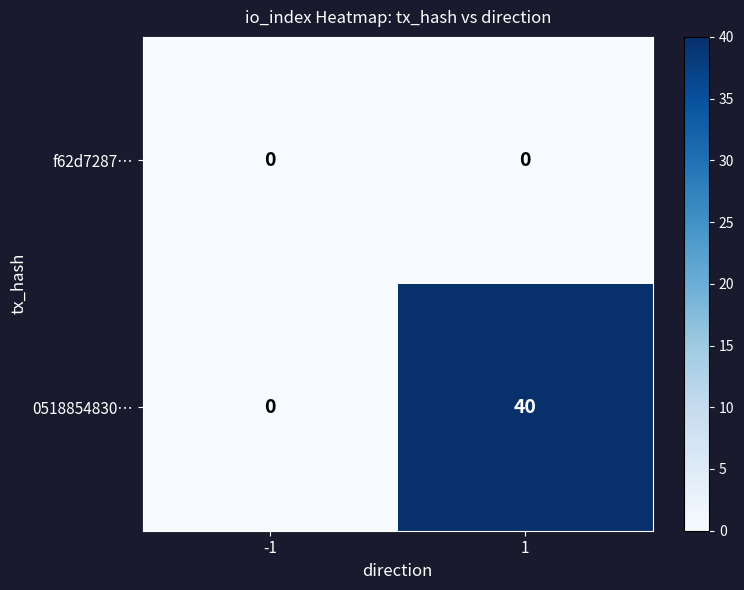

List the series in order of their peak value, lowest first.

f62d7287…, 0518854830…